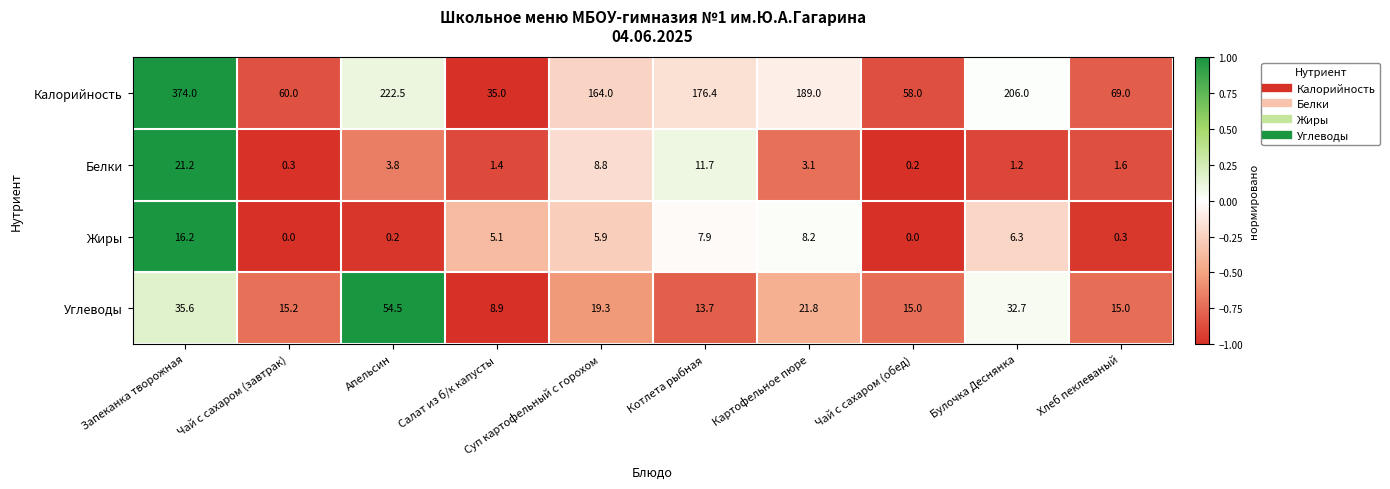

Which category has the highest value in the Белки series?

Запеканка творожная